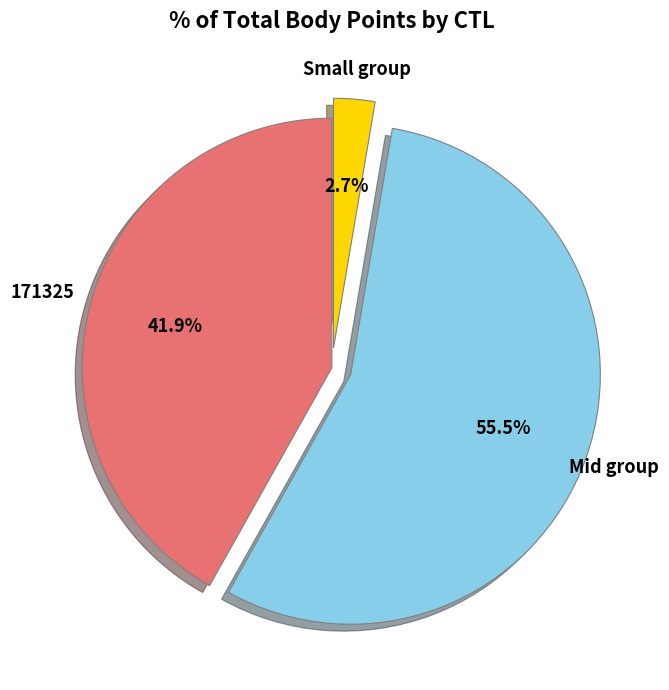

Does any single category account for the majority?

Yes